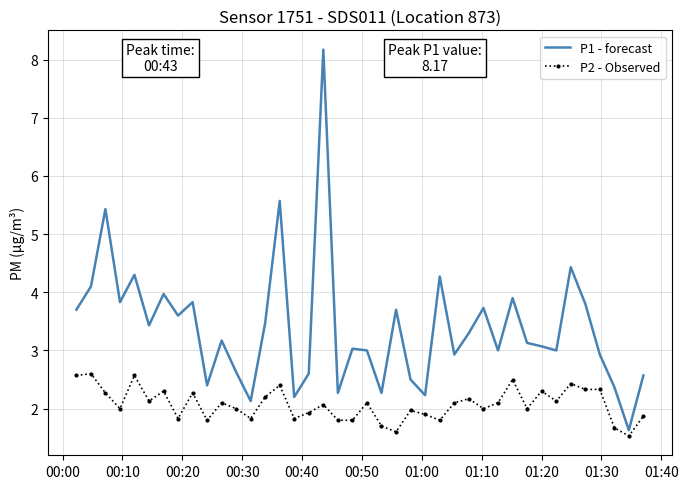

True or false: P2 - Observed and P1 - forecast cross at least once.

False